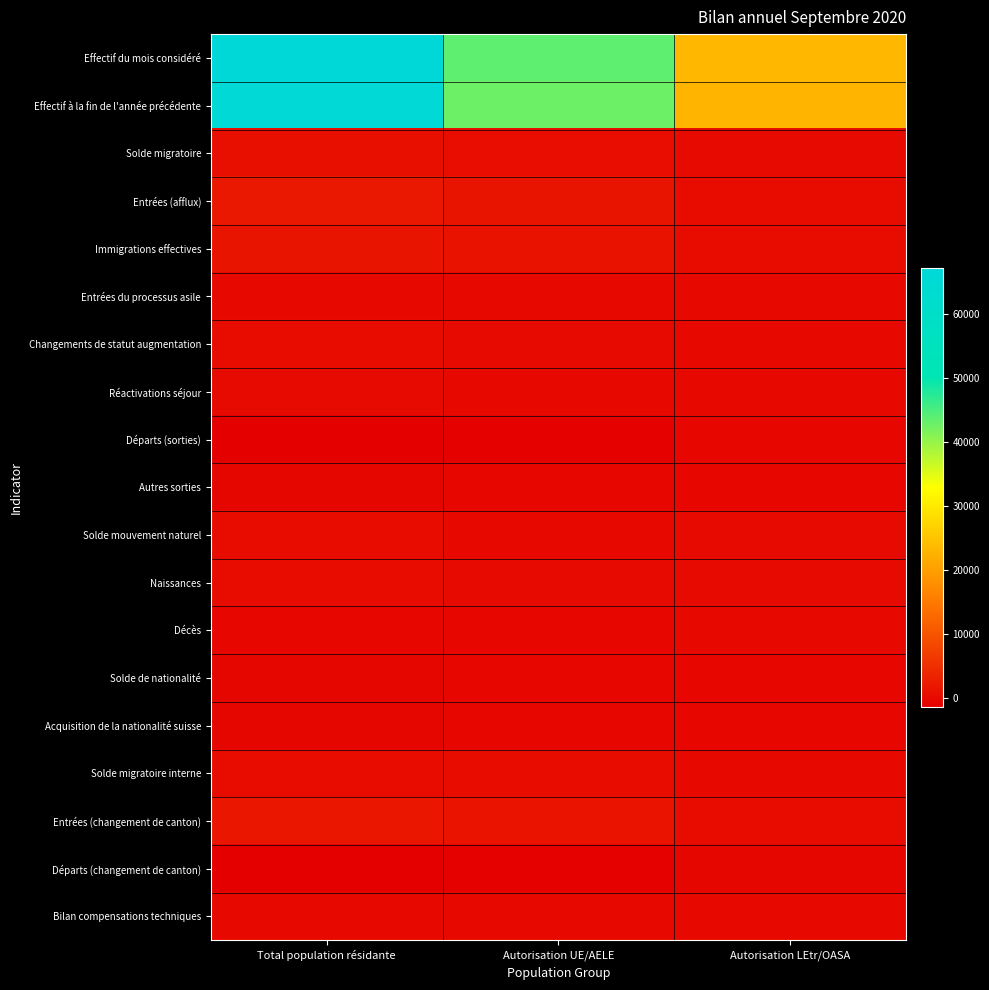

What is the difference between the highest and lowest values at Autorisation UE/AELE?

44815